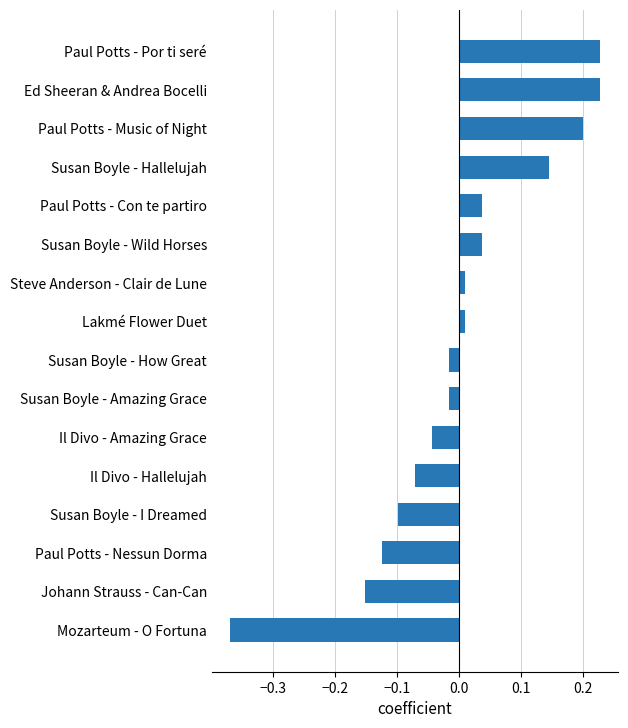

The value at Paul Potts - Por ti seré is 0.4. True or false?

False